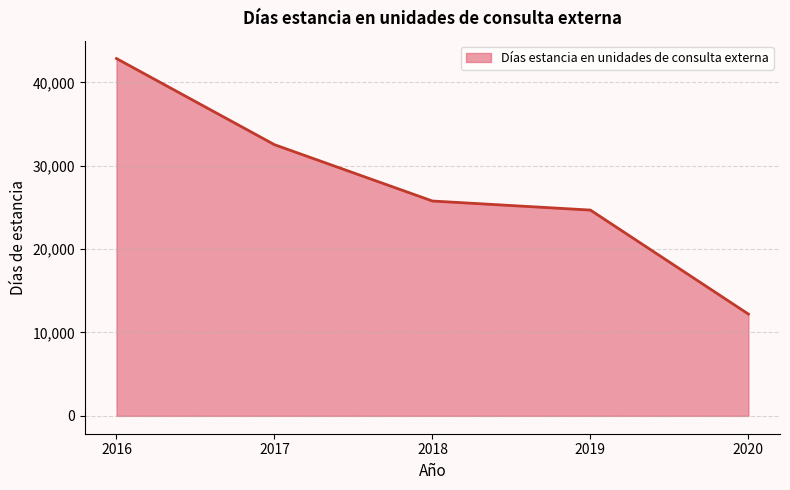

Is it true that the value at 2018 is 25769?

True